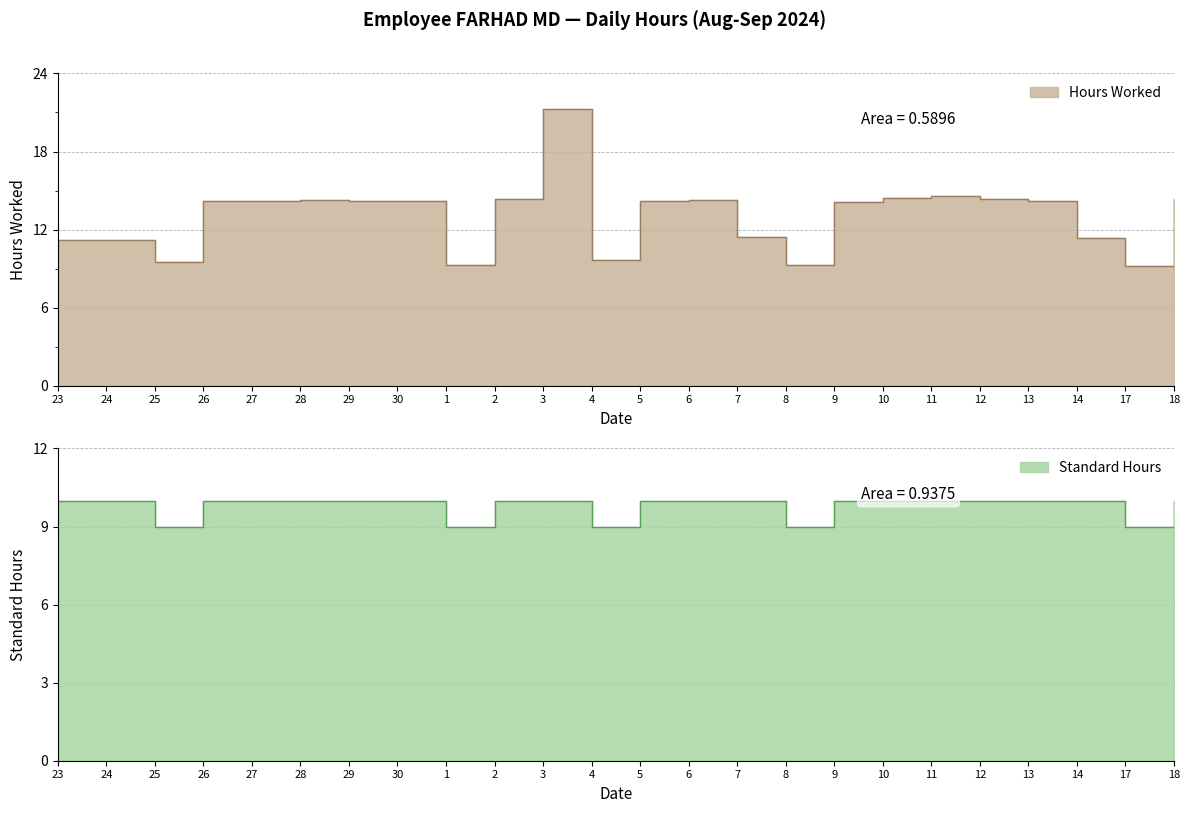

List the series in order of their peak value, highest first.

Hours Worked, Standard Hours